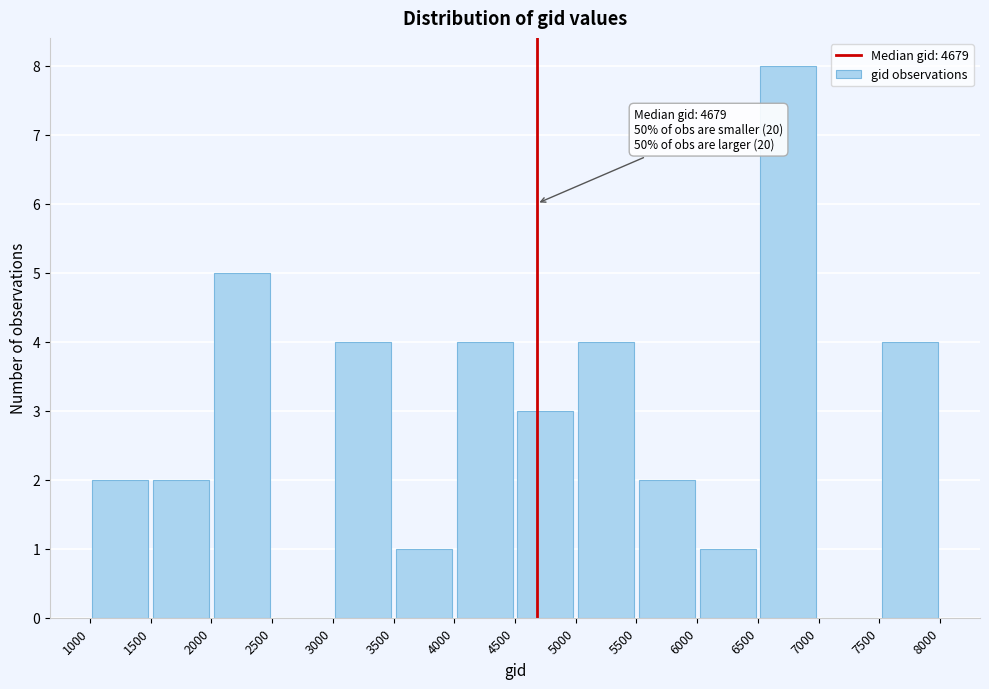

Which range on the x-axis has the tallest bar?

6500 to 7000